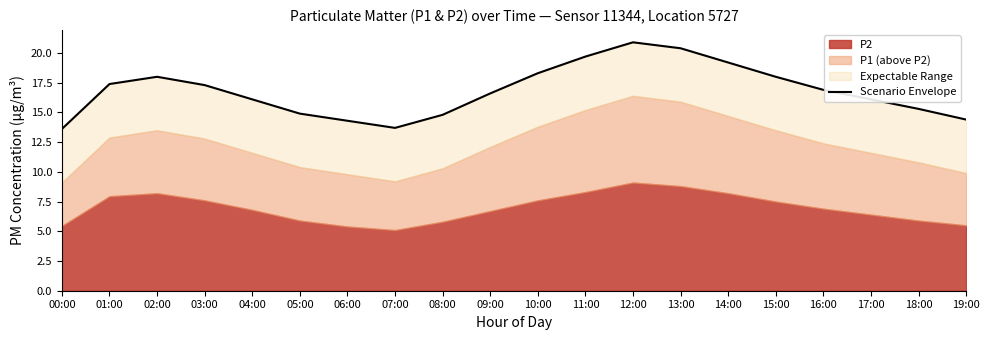

Approximately how many times larger is the value at 08:00 compared to 04:00?

0.9